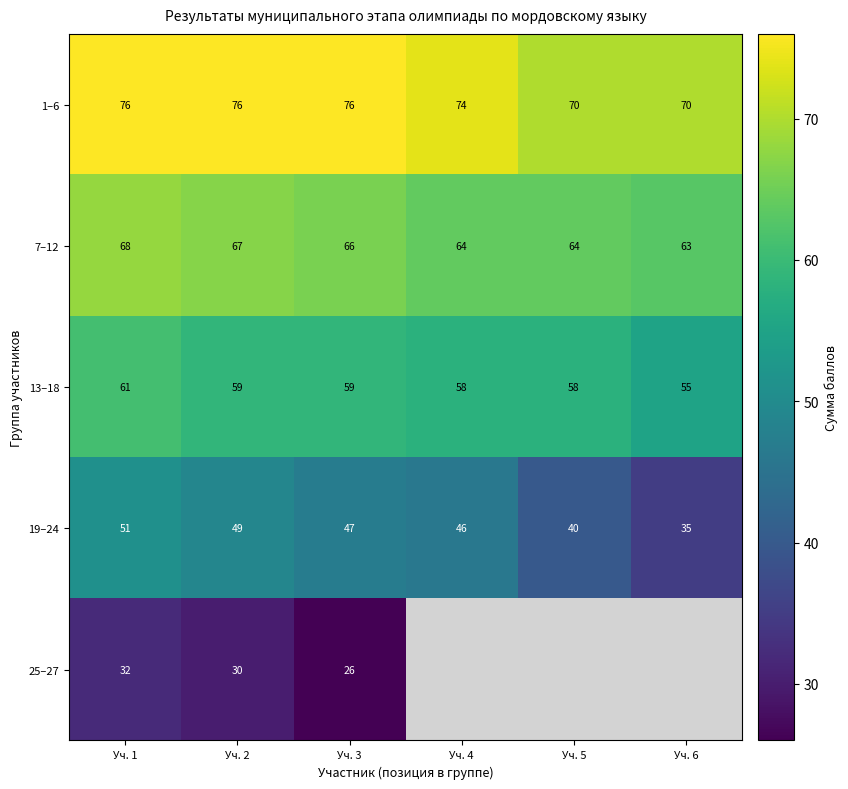

What is the minimum value for 25–27?

26.0